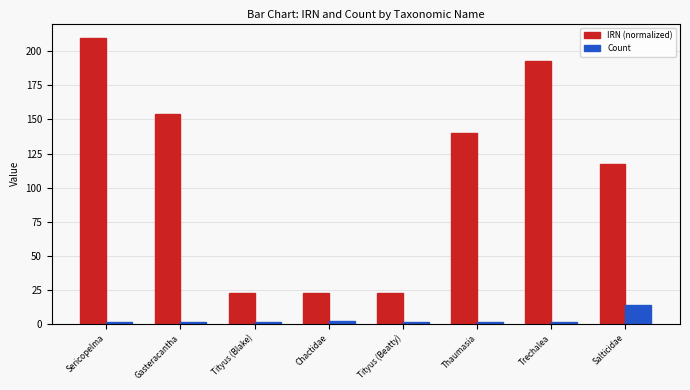

Reading right to left, extract all data points from this chart.

IRN (normalized): 116.9	192.8	140.0	22.6	22.6	22.6	154.0	210.0
Count: 14.0	1.0	1.0	1.0	2.0	1.0	1.0	1.0